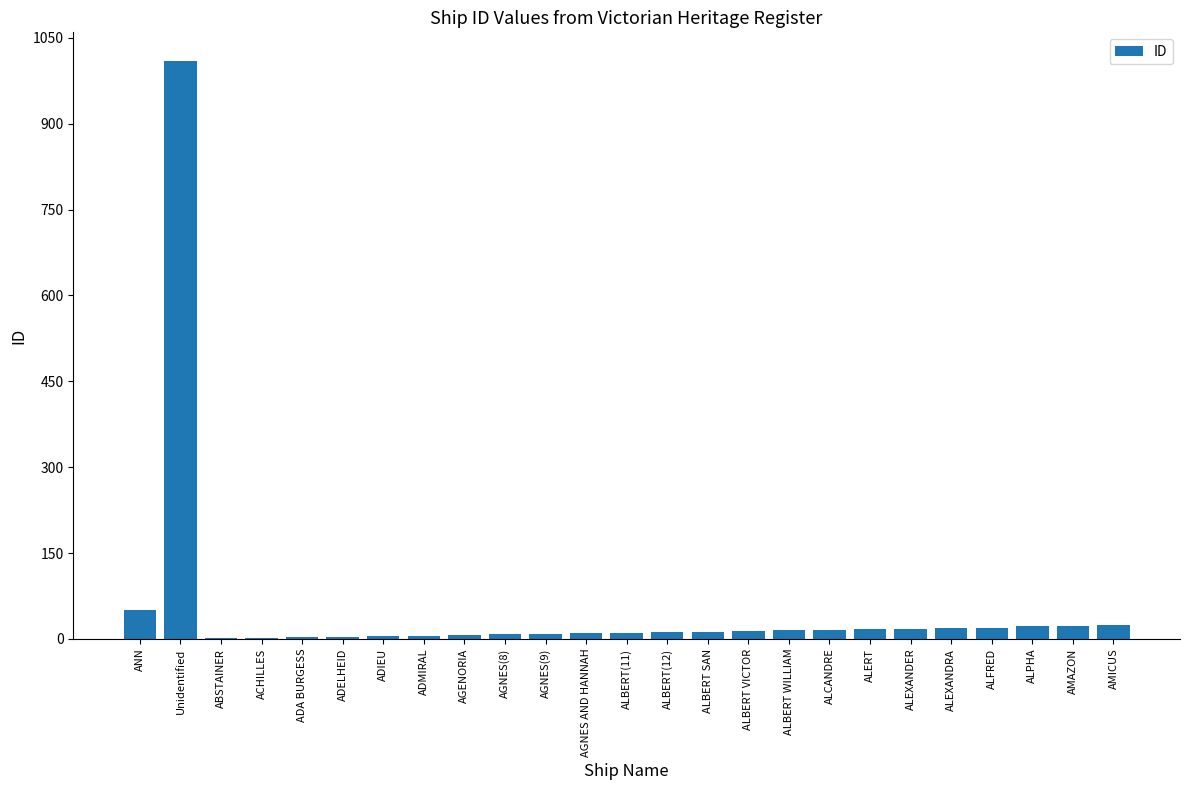

Count the number of categories in the chart.

25